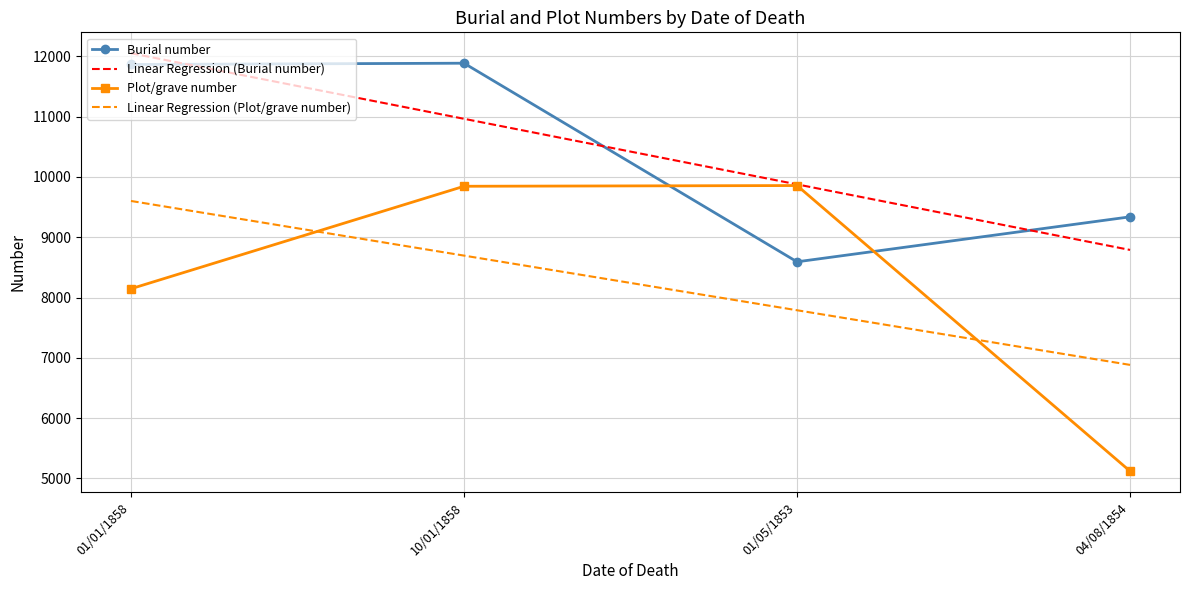

Rank the categories by Linear Regression (Plot/grave number) value from highest to lowest.

01/01/1858, 10/01/1858, 01/05/1853, 04/08/1854